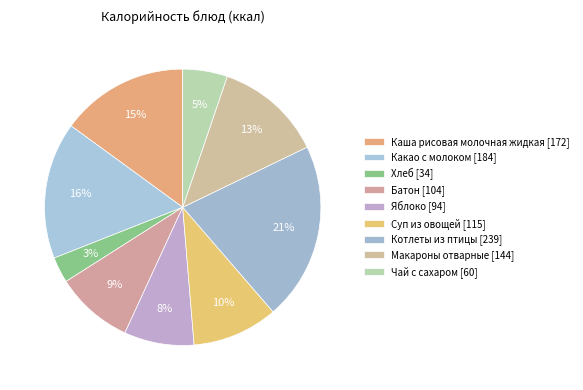

How many segments does this pie chart have?

9